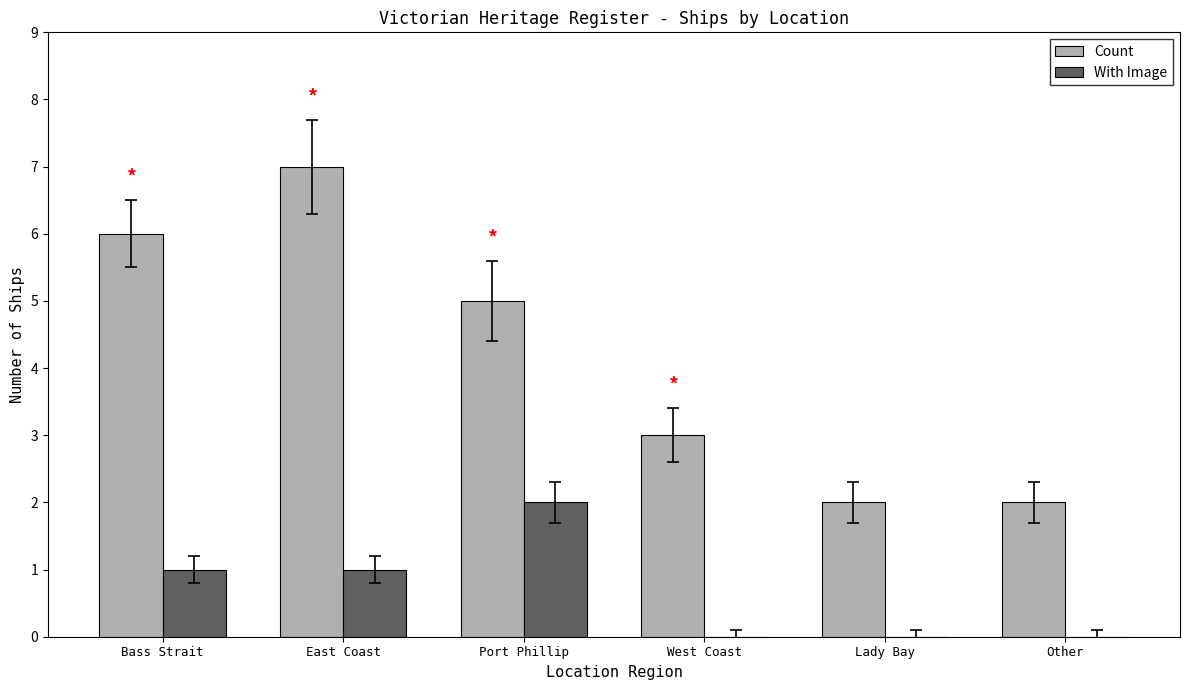

At which label does With Image reach its peak?

Port Phillip